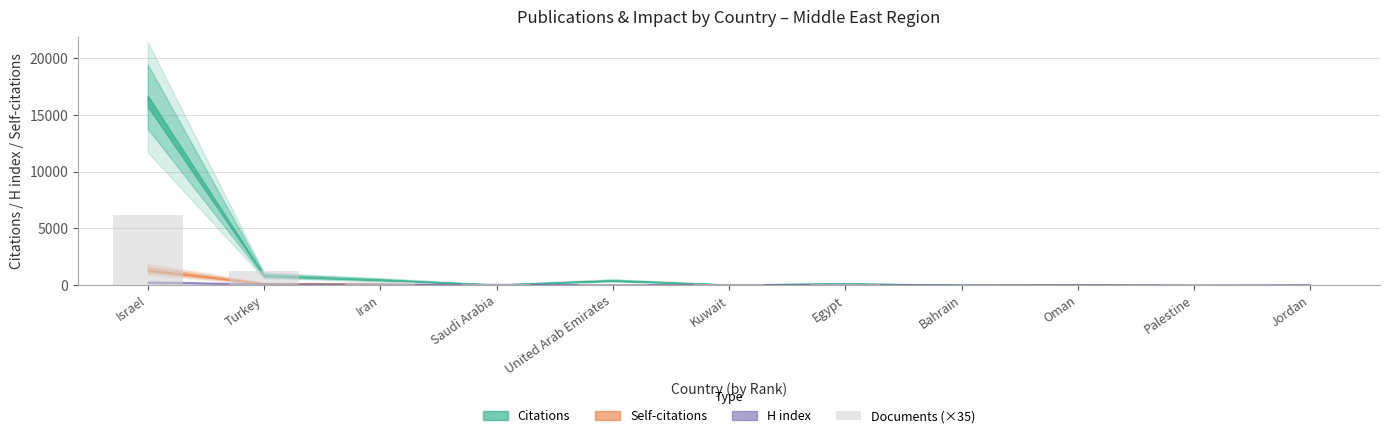

What is the maximum value shown in the chart?

6195